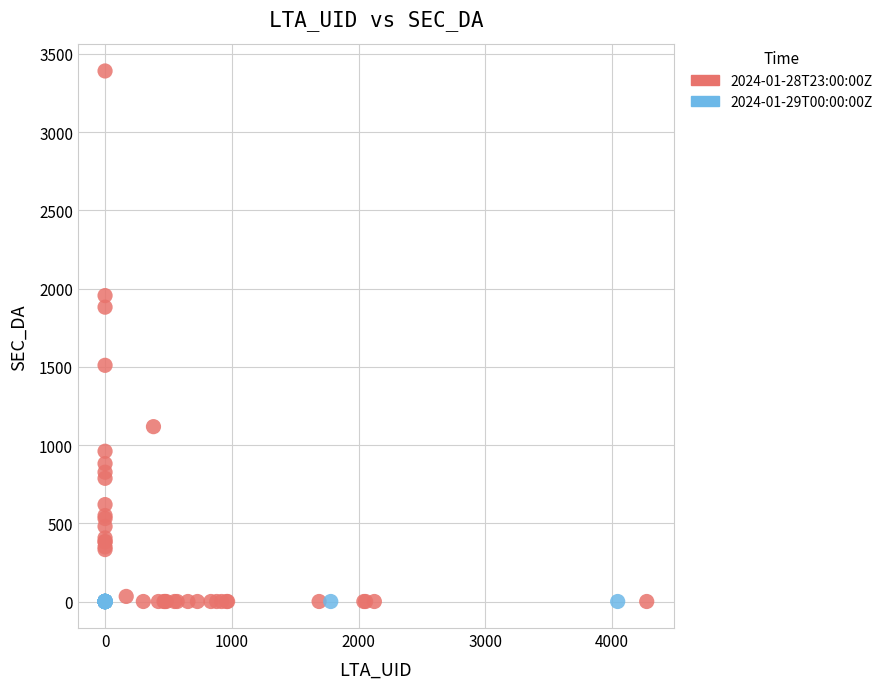

Which series reaches the maximum Y coordinate?

2024-01-28T23:00:00Z